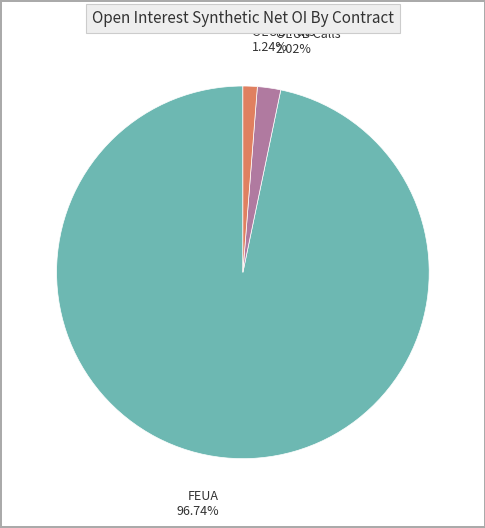

How many segments does this pie chart have?

3